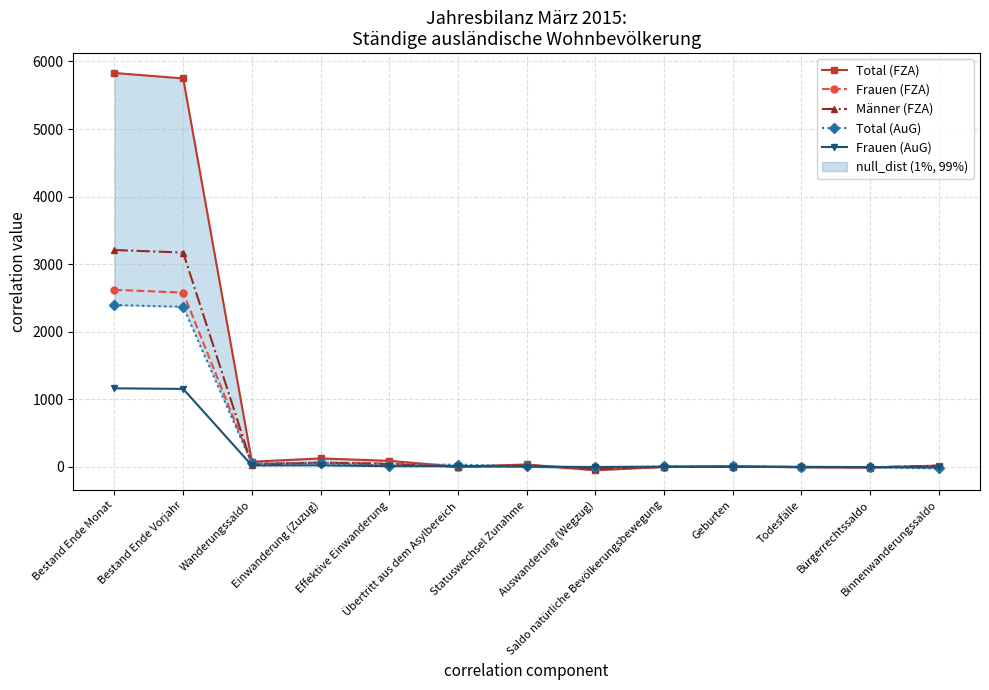

How many lines are shown in the chart?

5